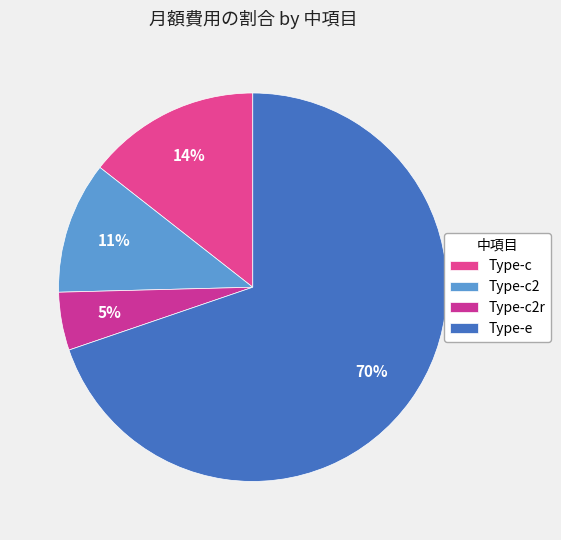

How many segments does this pie chart have?

4